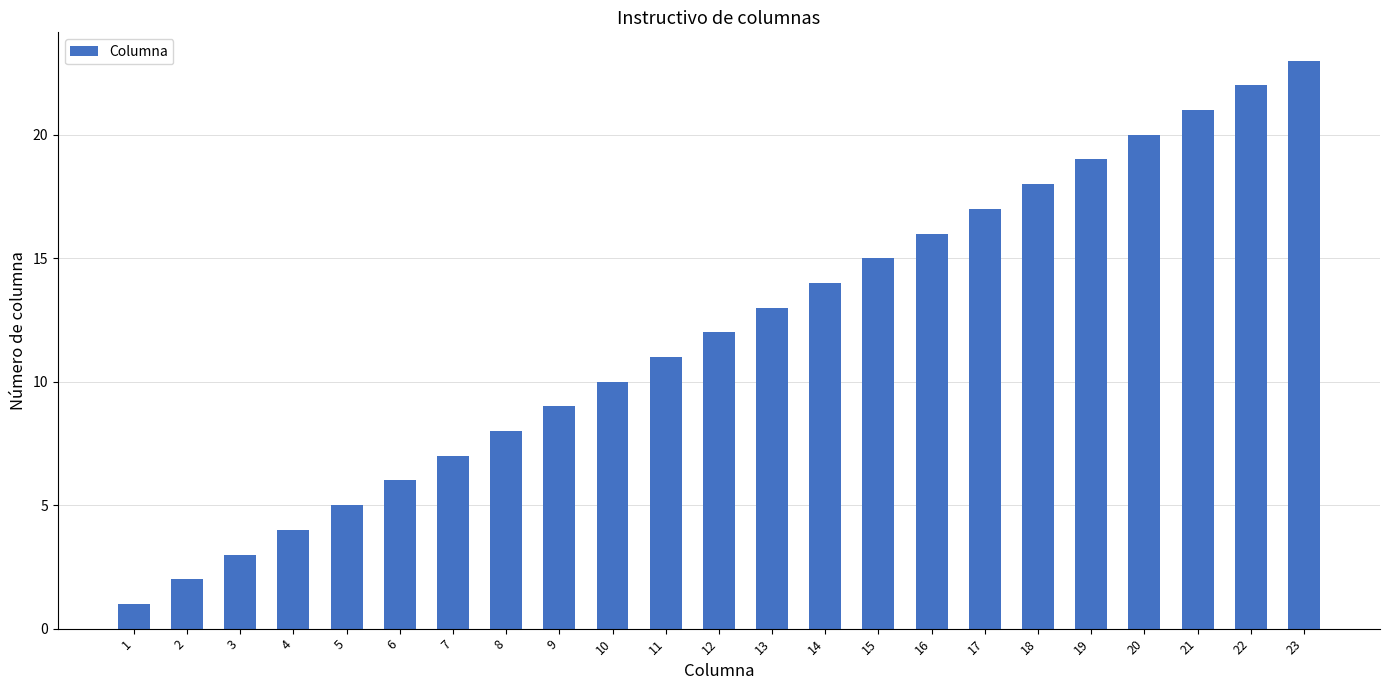

Is it true that the value at 6 is 6?

True